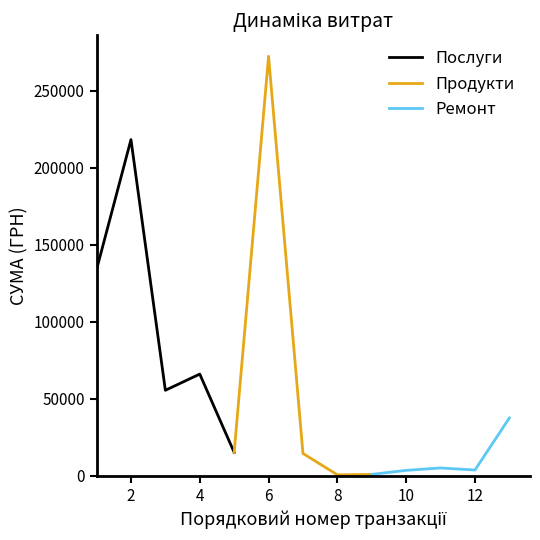

Reading left to right, extract all data points from this chart.

Послуги: 133848.8	218242.6	55471.7	65998.3	15147.0
Продукти: 15147.0	272346.2	14469.4	594.0	875.0
Ремонт: 875.0	3481.8	5050.0	3701.5	37481.2